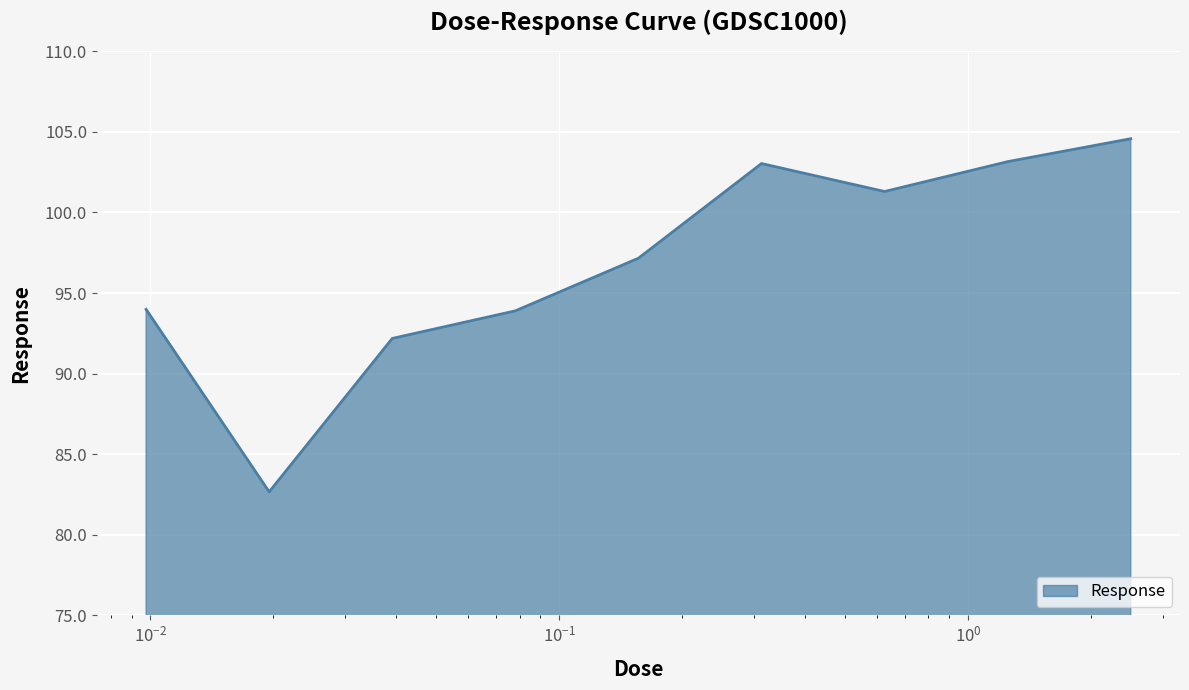

What is the maximum value shown in the chart?

104.6